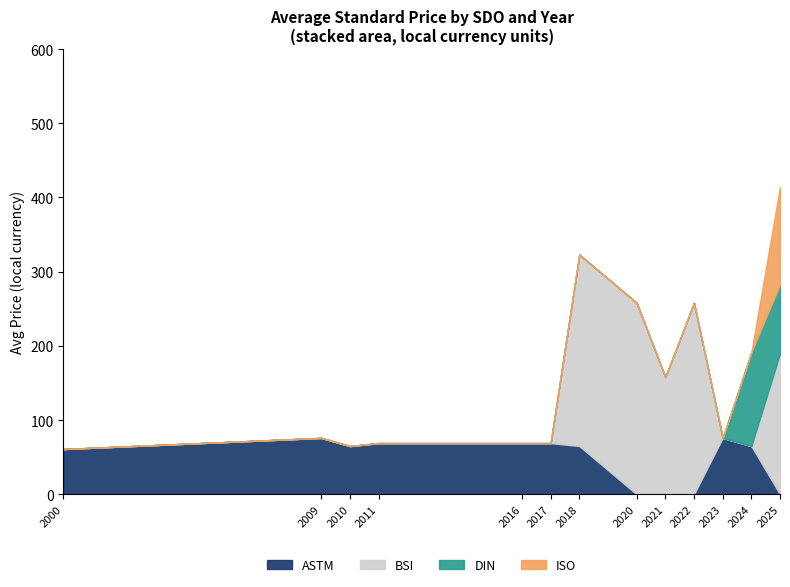

At which category is the sum across all series the highest?

2025